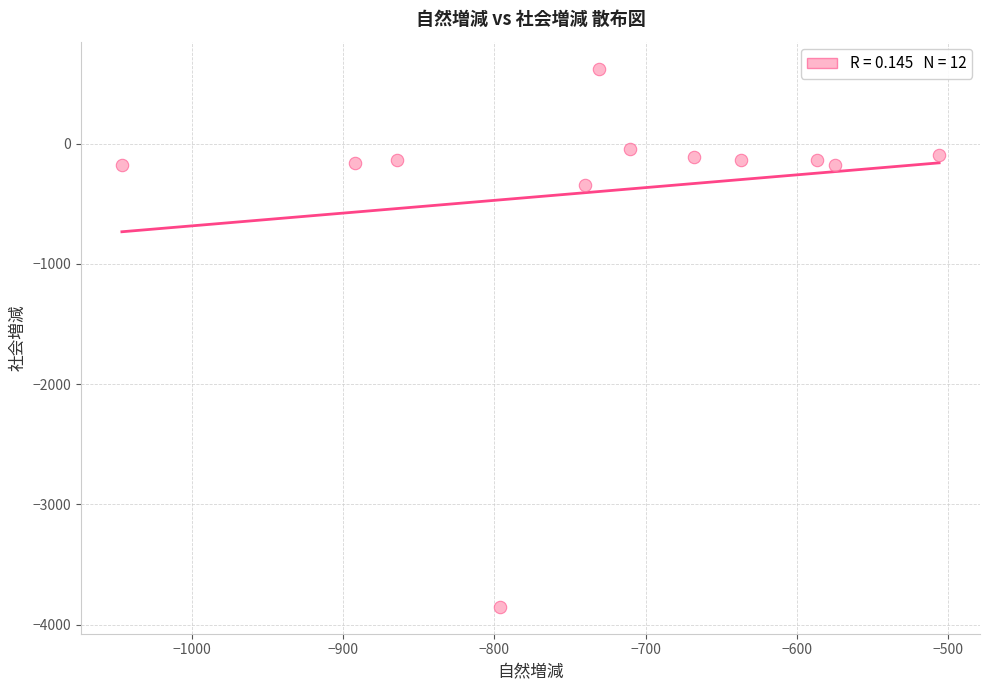

What is the range of Y values (max minus min)?

4474